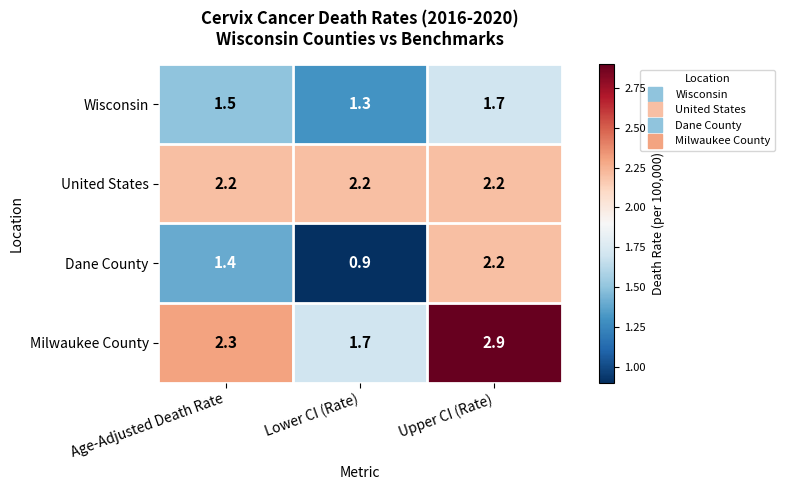

Count the number of data series in this chart.

4